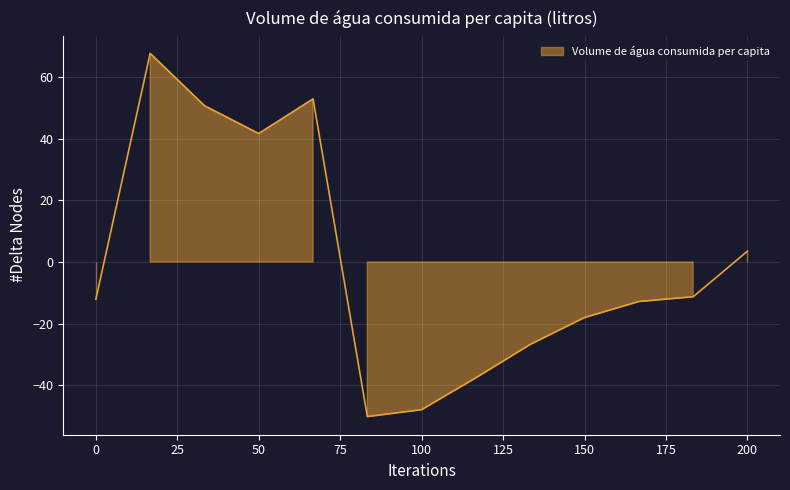

What is the minimum value shown in the chart?

-50.2